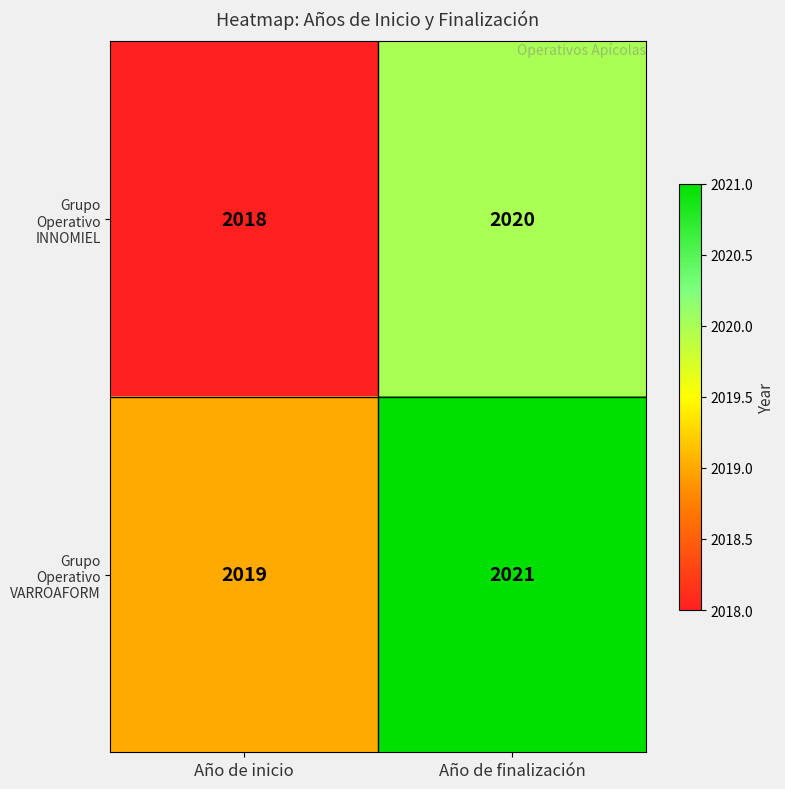

What is the maximum value for Grupo Operativo VARROAFORM?

2021